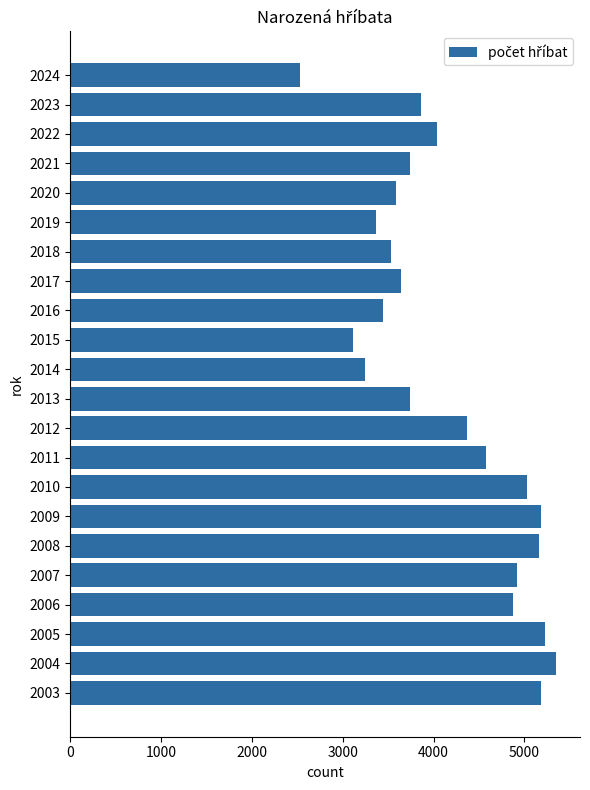

The value at 2019 is 3371. True or false?

True